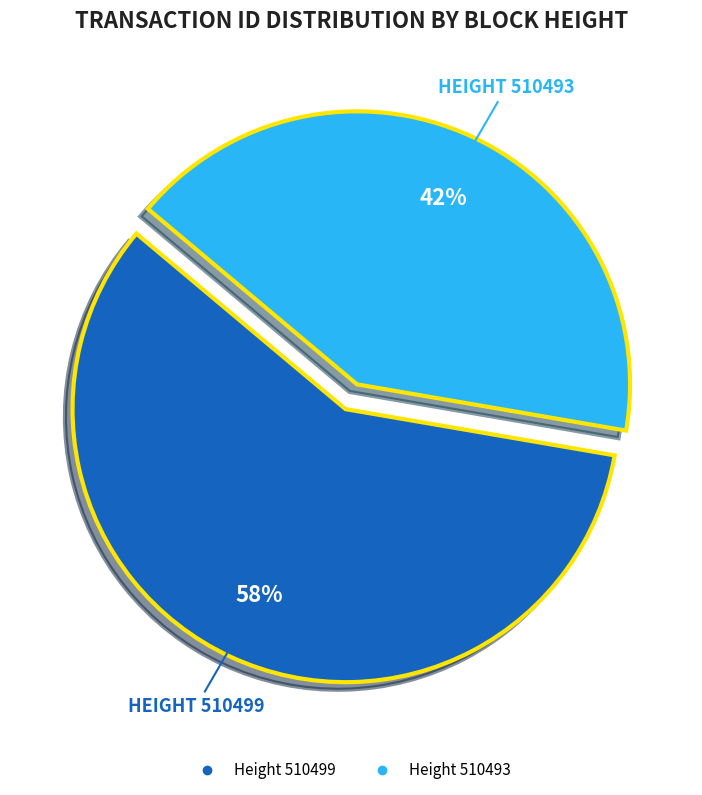

Is there a majority slice in this chart?

Yes